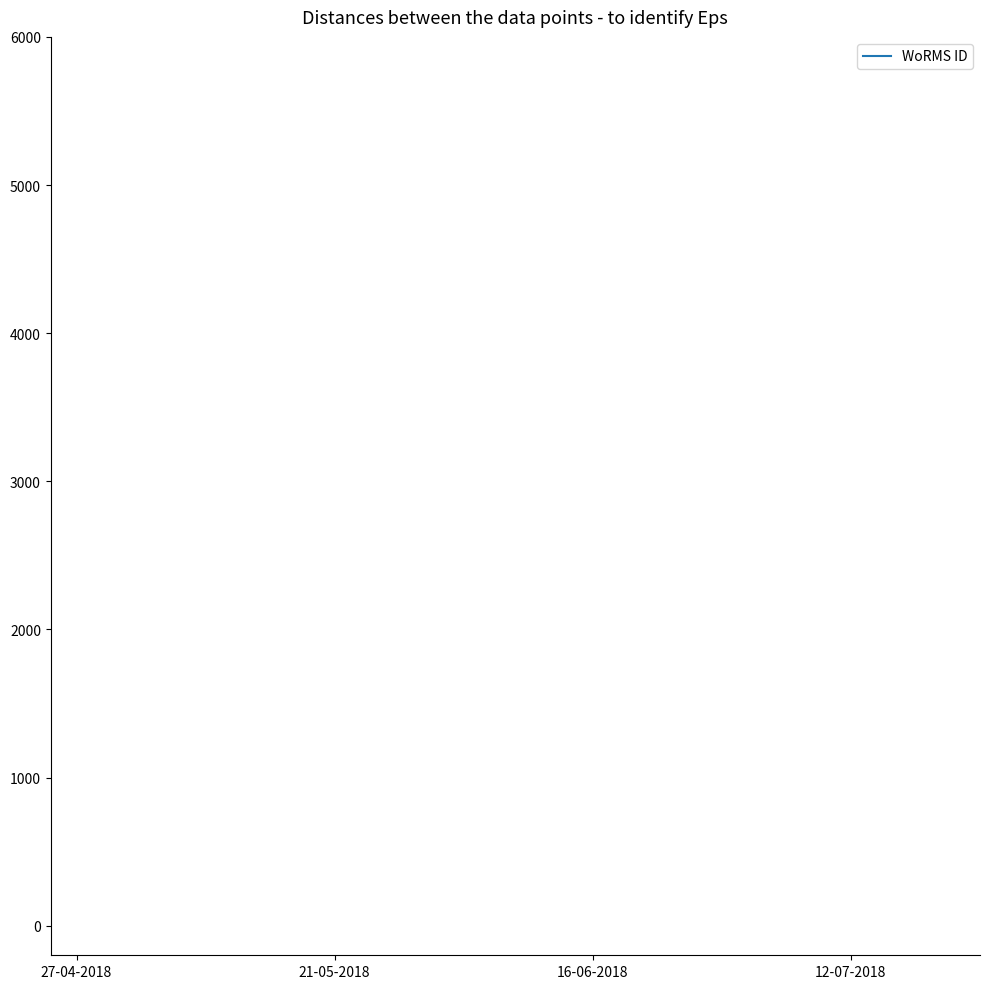

Is it true that the value at 16-06-2018 is 76545?

False